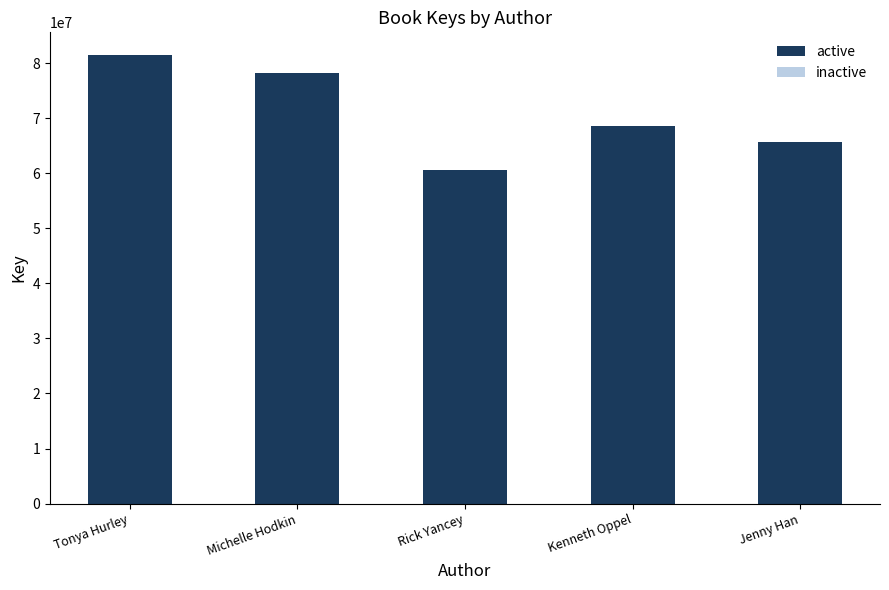

The active series shows 118161048 at Kenneth Oppel. True or false?

False